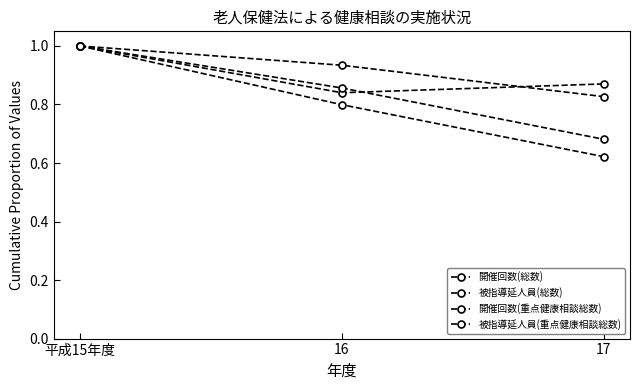

At which label is 開催回数(総数) closest to 0?

17